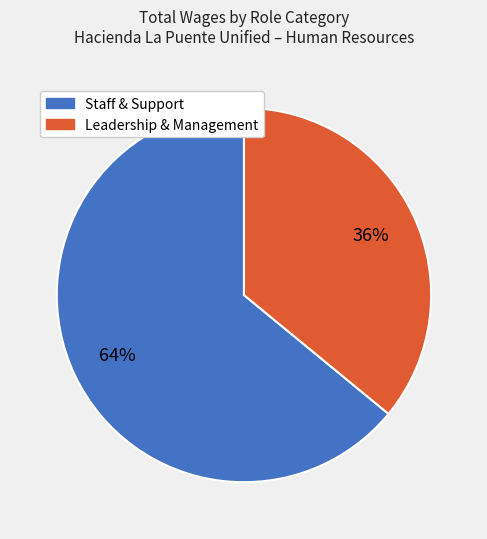

Is there a majority slice in this chart?

Yes